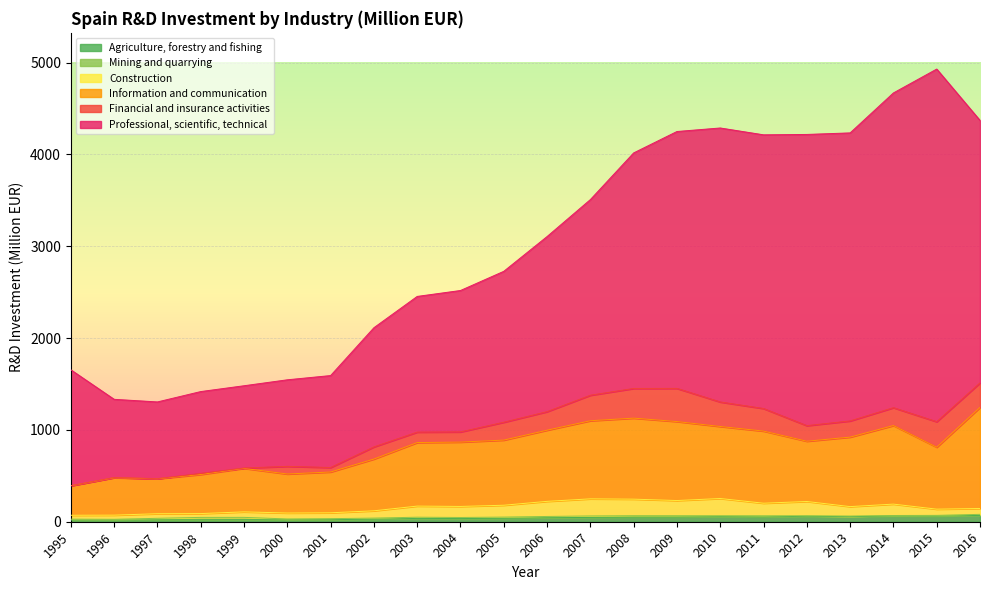

True or false: Agriculture, forestry and fishing and Information and communication cross at least once.

False